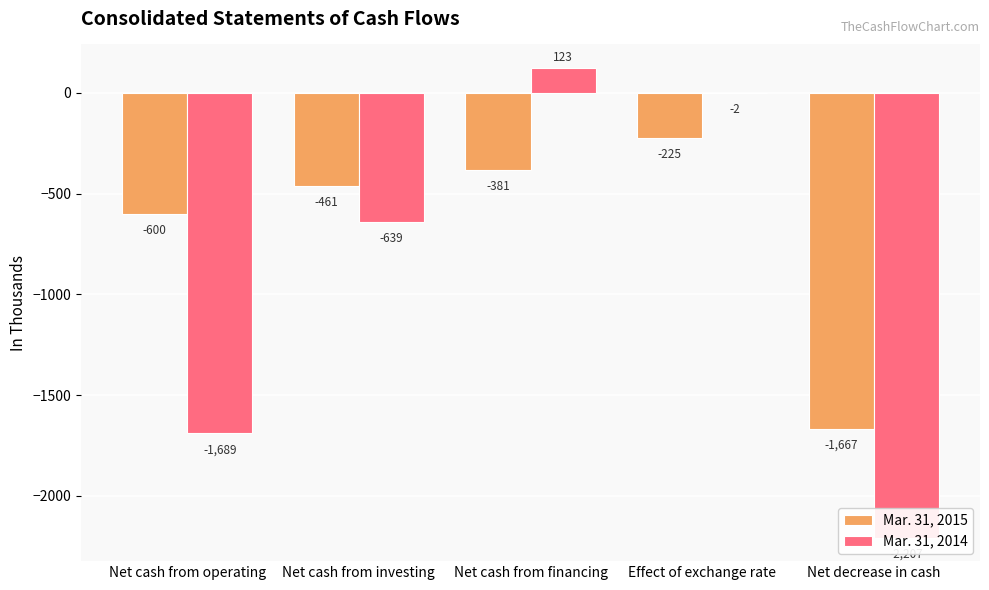

Is the value of Mar. 31, 2014 at Net decrease in cash greater than the value of Mar. 31, 2015 at Effect of exchange rate?

No